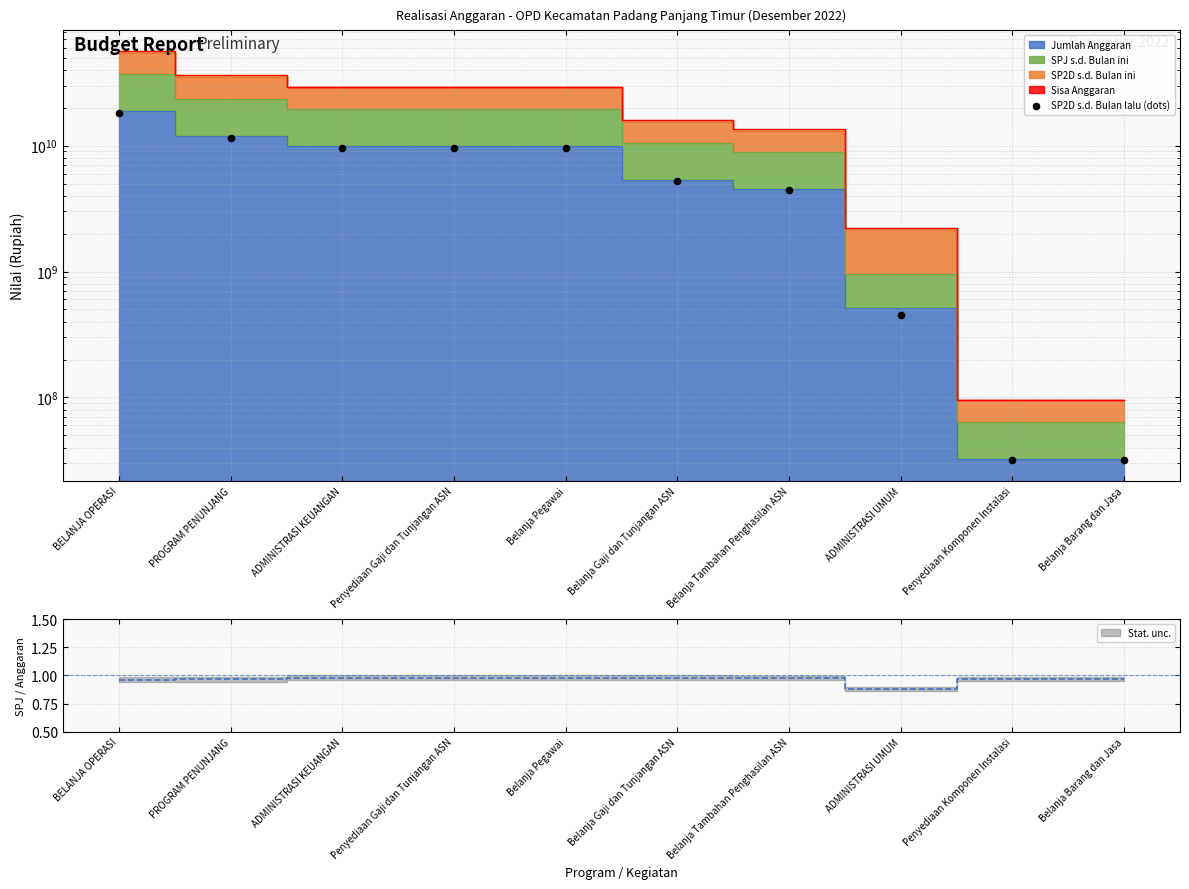

Approximately how many times larger is the value at Belanja Gaji dan Tunjangan ASN compared to Penyediaan Gaji dan Tunjangan ASN?

0.5